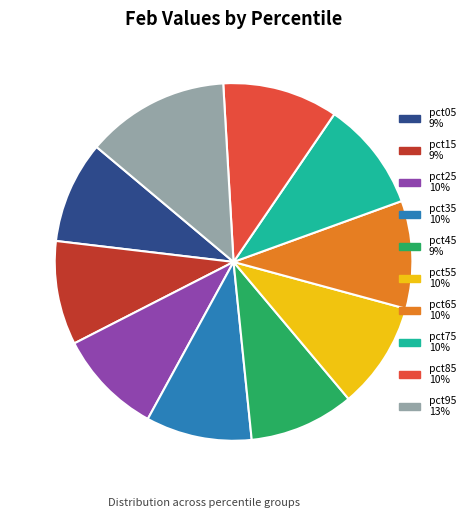

Which slice is the largest?

pct95